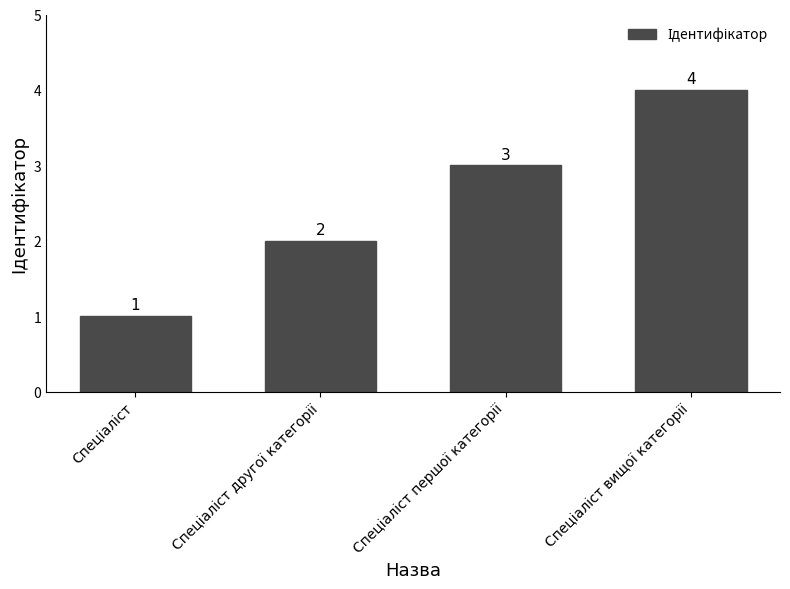

Are the bars horizontal?

No